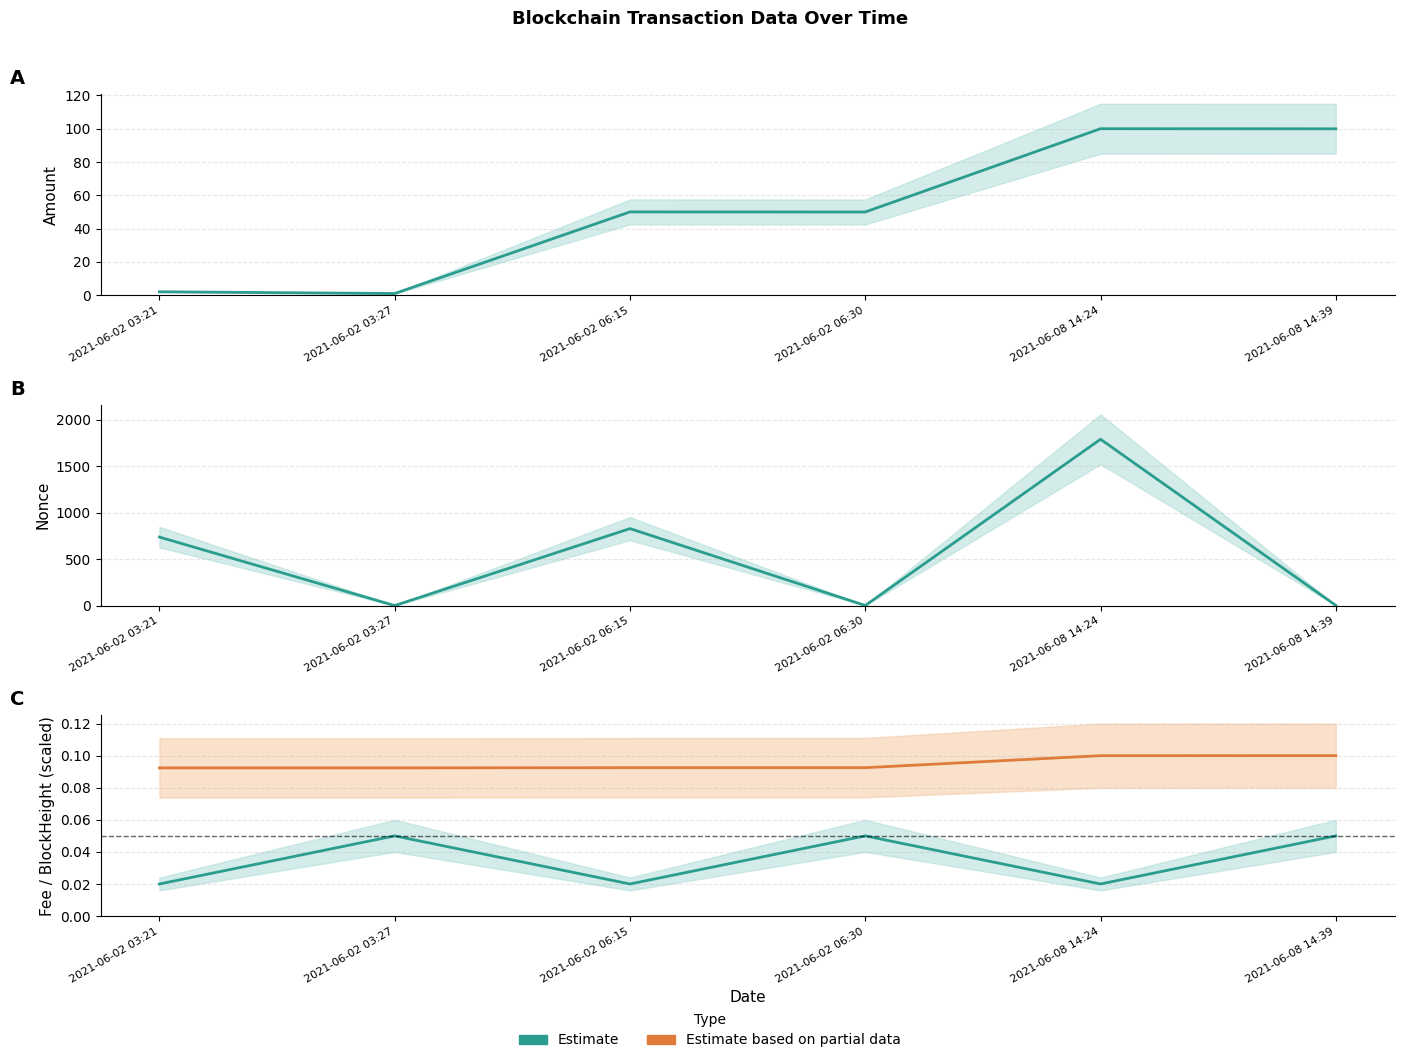

Reading right to left, extract all data points from this chart.

Amount: 2021-06-08 14:39=100.0	2021-06-08 14:24=100.0	2021-06-02 06:30=50.0	2021-06-02 06:15=50.0	2021-06-02 03:27=0.9	2021-06-02 03:21=2.0
Nonce: 2021-06-08 14:39=2.0	2021-06-08 14:24=1789.0	2021-06-02 06:30=1.0	2021-06-02 06:15=828.0	2021-06-02 03:27=0.0	2021-06-02 03:21=737.0
Fee: 2021-06-08 14:39=0.1	2021-06-08 14:24=0.0	2021-06-02 06:30=0.1	2021-06-02 06:15=0.0	2021-06-02 03:27=0.1	2021-06-02 03:21=0.0
BlockHeight (scaled): 2021-06-08 14:39=0.1	2021-06-08 14:24=0.1	2021-06-02 06:30=0.1	2021-06-02 06:15=0.1	2021-06-02 03:27=0.1	2021-06-02 03:21=0.1